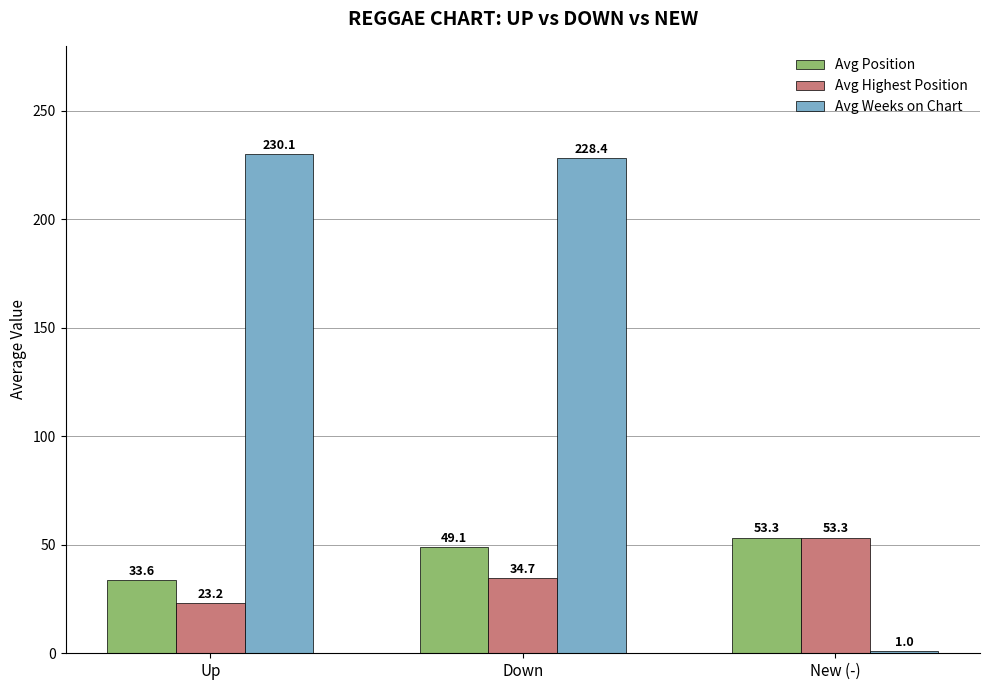

What is the average value of the Avg Position series?

45.3